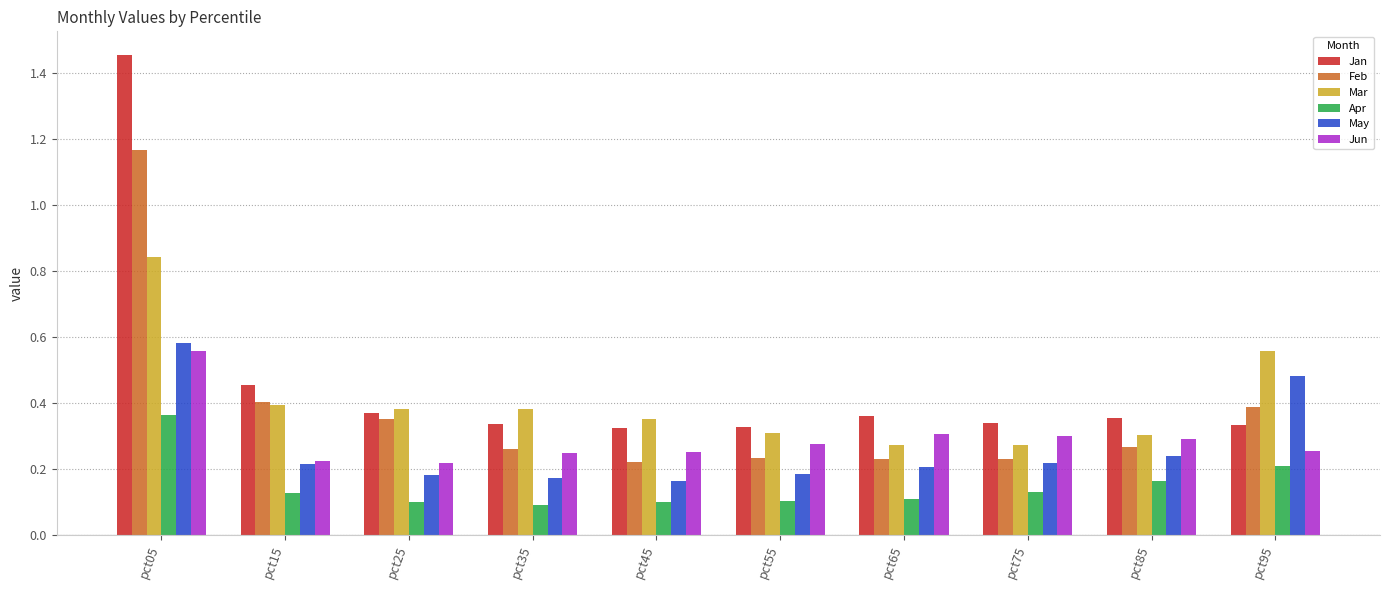

How many Jan values are between 0 and 1?

9